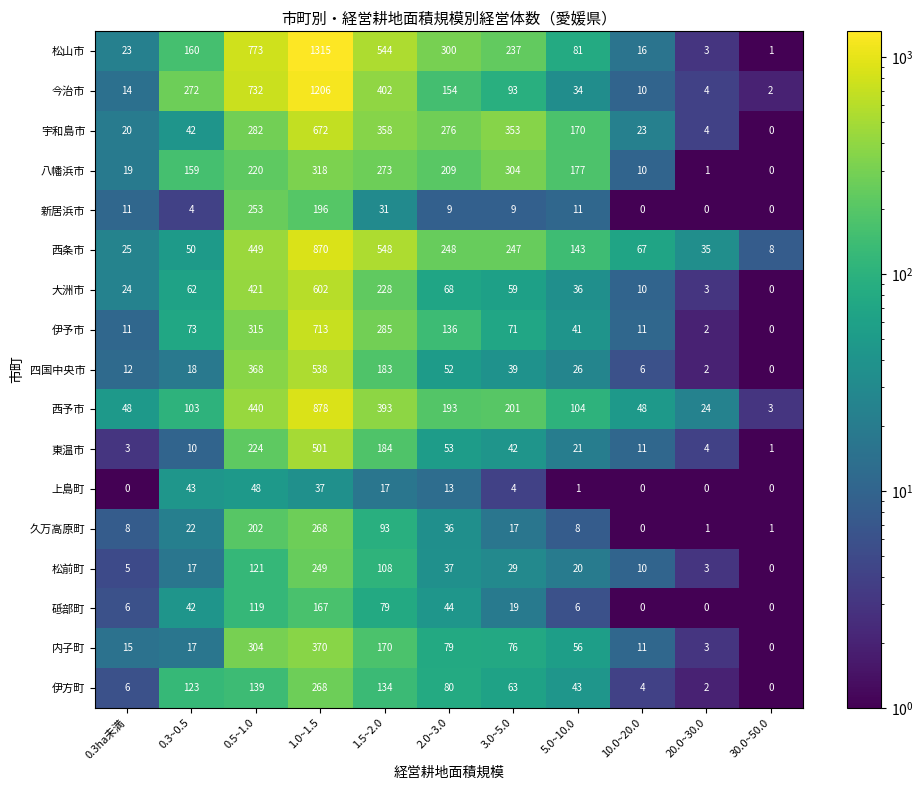

How many values in the 新居浜市 series are below 9?

4